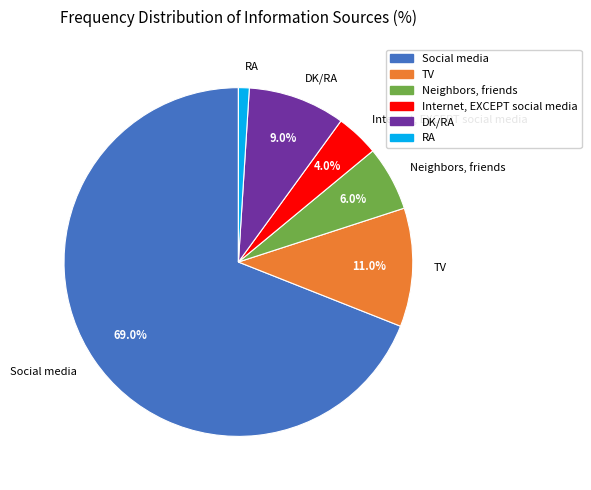

Count the number of slices in the pie.

6